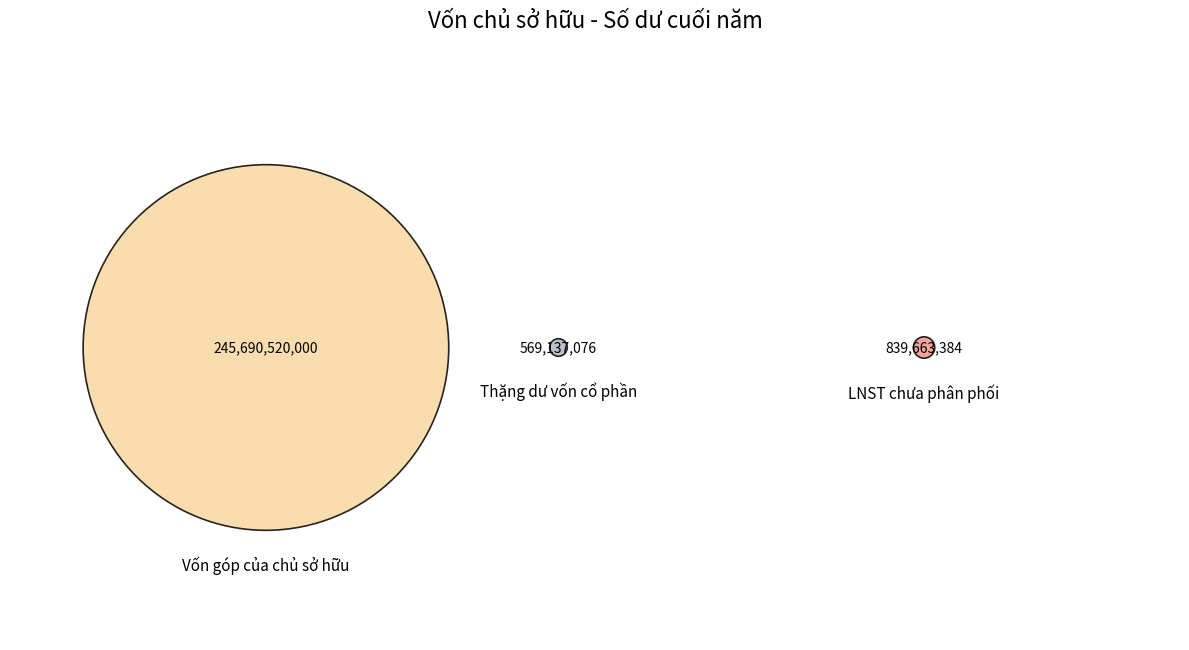

Is there a majority slice in this chart?

Yes